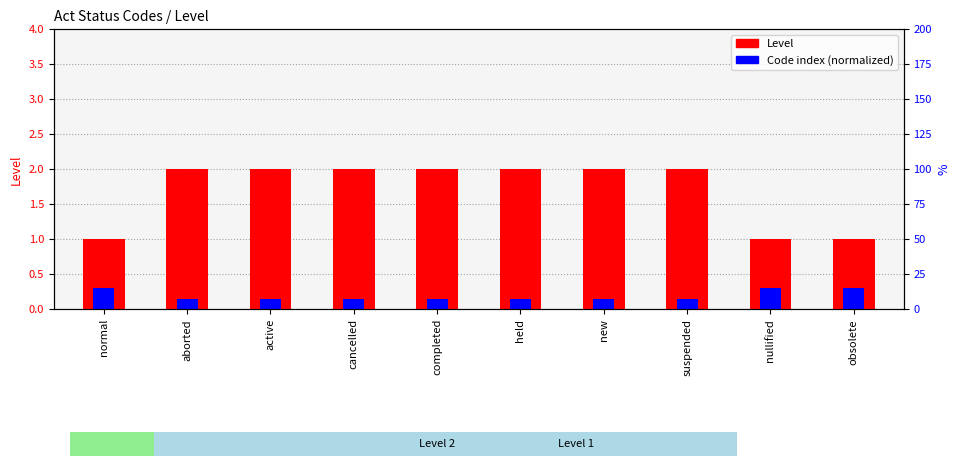

At which label does Level reach its peak?

aborted